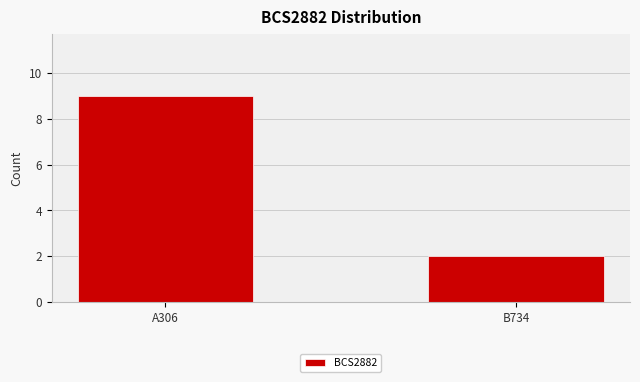

The value at A306 is 14. True or false?

False